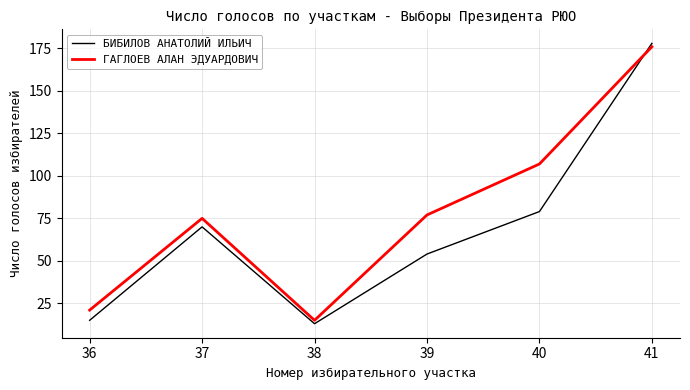

True or false: ГАГЛОЕВ АЛАН ЭДУАРДОВИЧ has a value of 75 at 37.

True